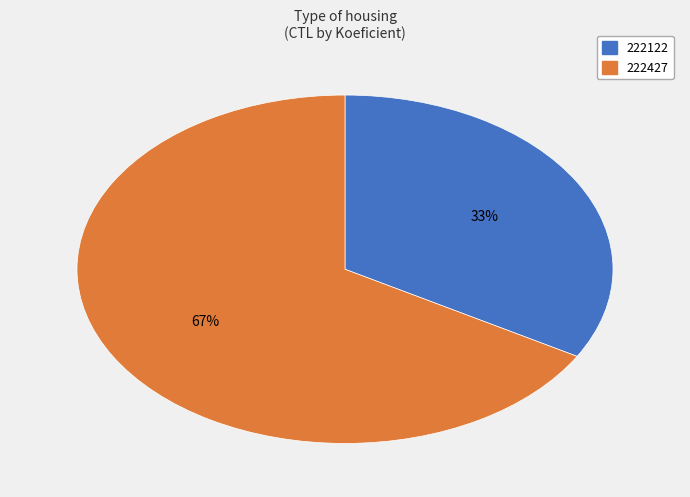

Which category accounts for the majority?

222427